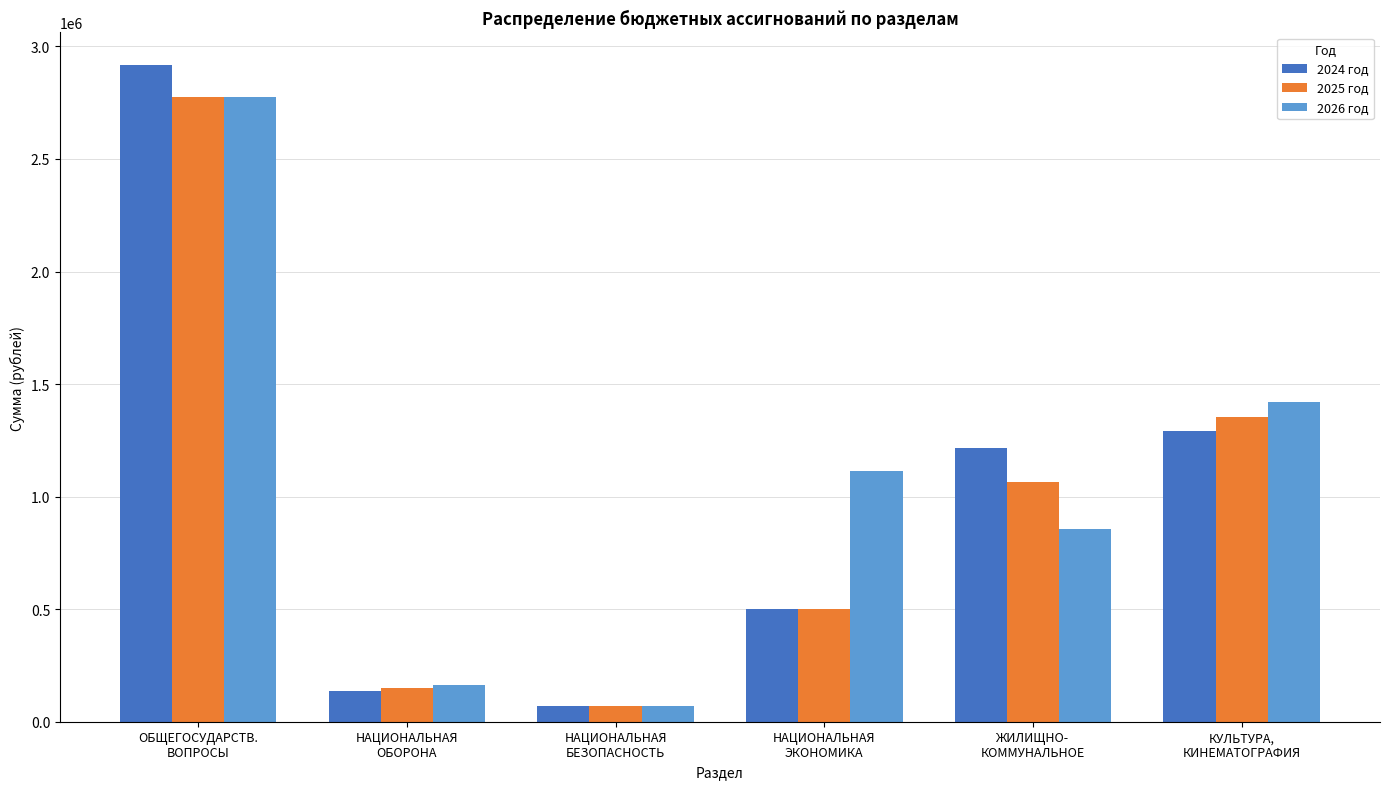

What is the sum of all 2025 год values?

5911588.0